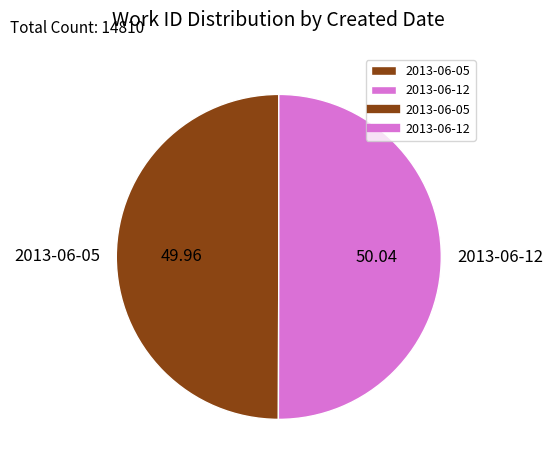

True or false: 2013-06-05 accounts for 43% of the total.

False